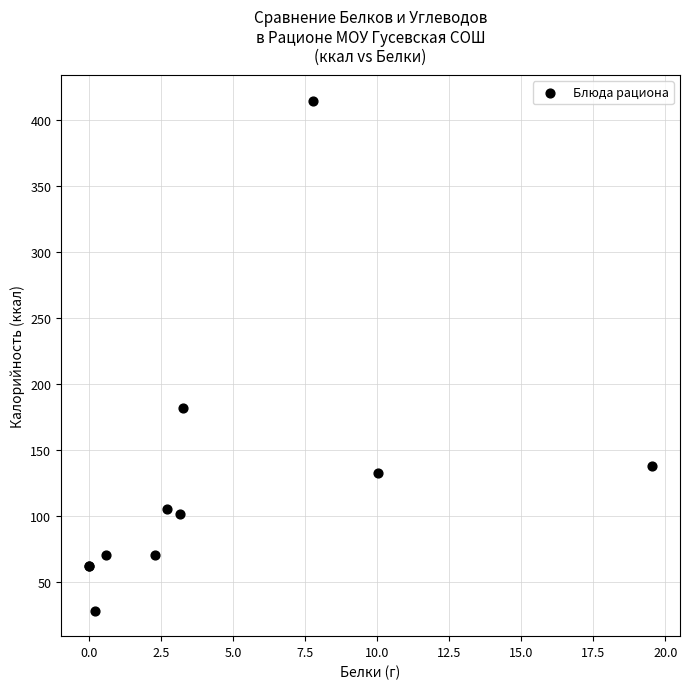

What Y value in the scatter plot is closest to 221?

181.5